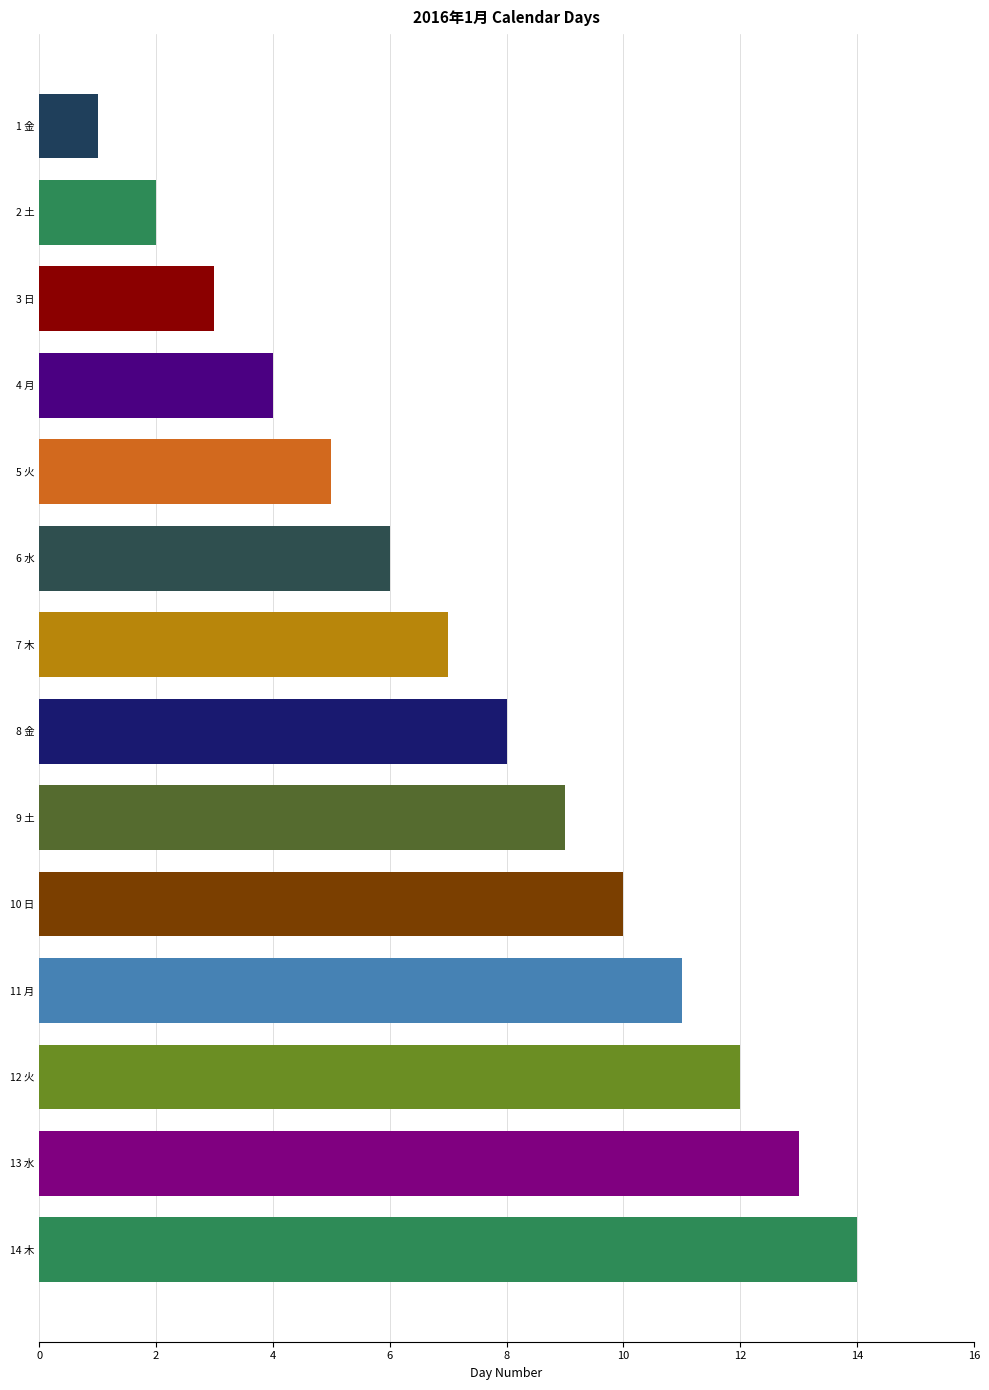

How many categories are shown in the chart?

14